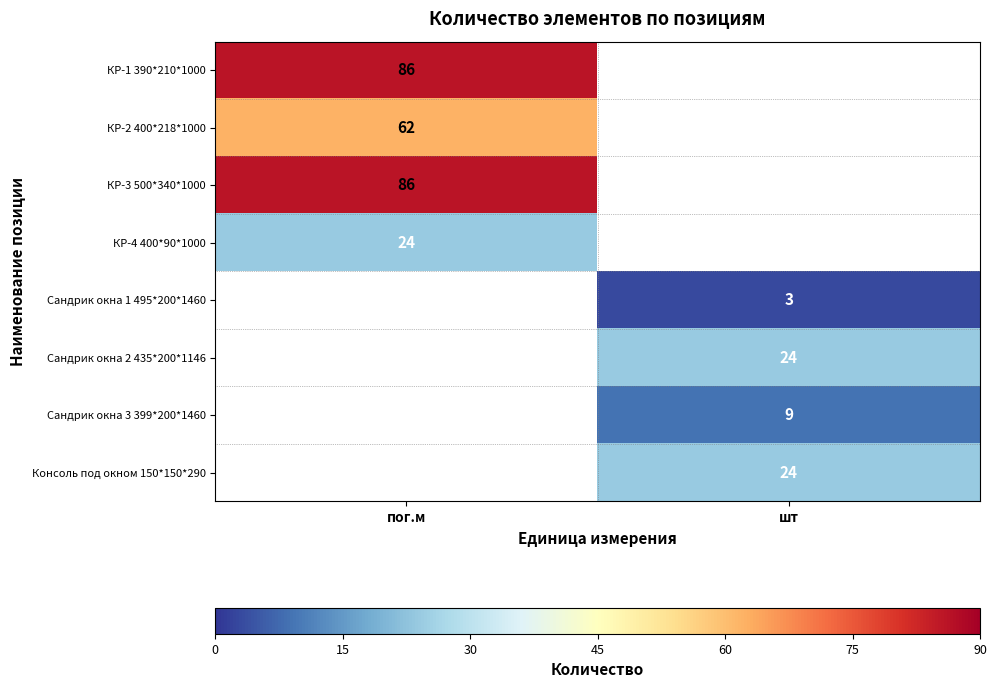

Is it true that КР-1 390*210*1000 equals 86 at пог.м?

True